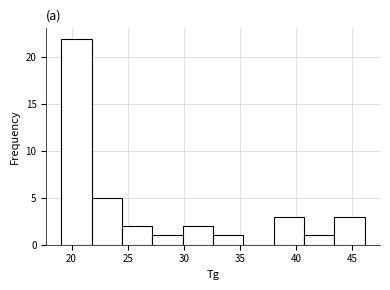

How tall is the bar that spans 32.6 to 35.3 on the x-axis? Neither the bar edges nor the heights are printed on the chart, so give them approximately, as read against the axes.

1